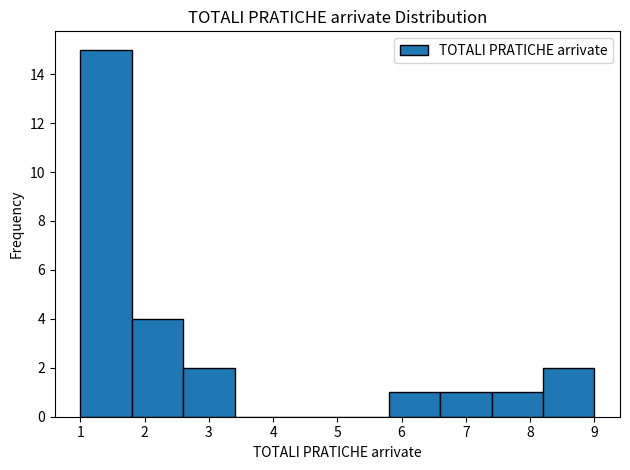

What is the height of the bar covering 6.6 to 7.4 on the x-axis? The values are not printed on the chart, so give them approximately, as read against the axis.

1